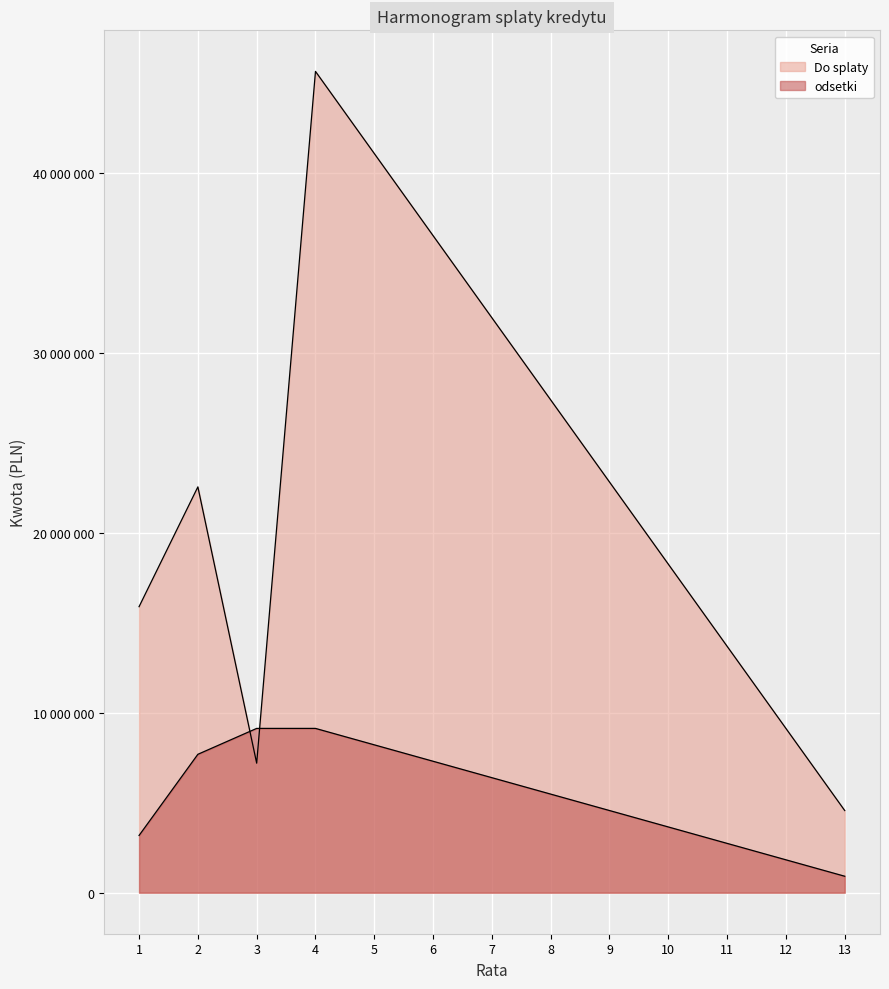

Does the chart display data point markers on the line(s)?

No